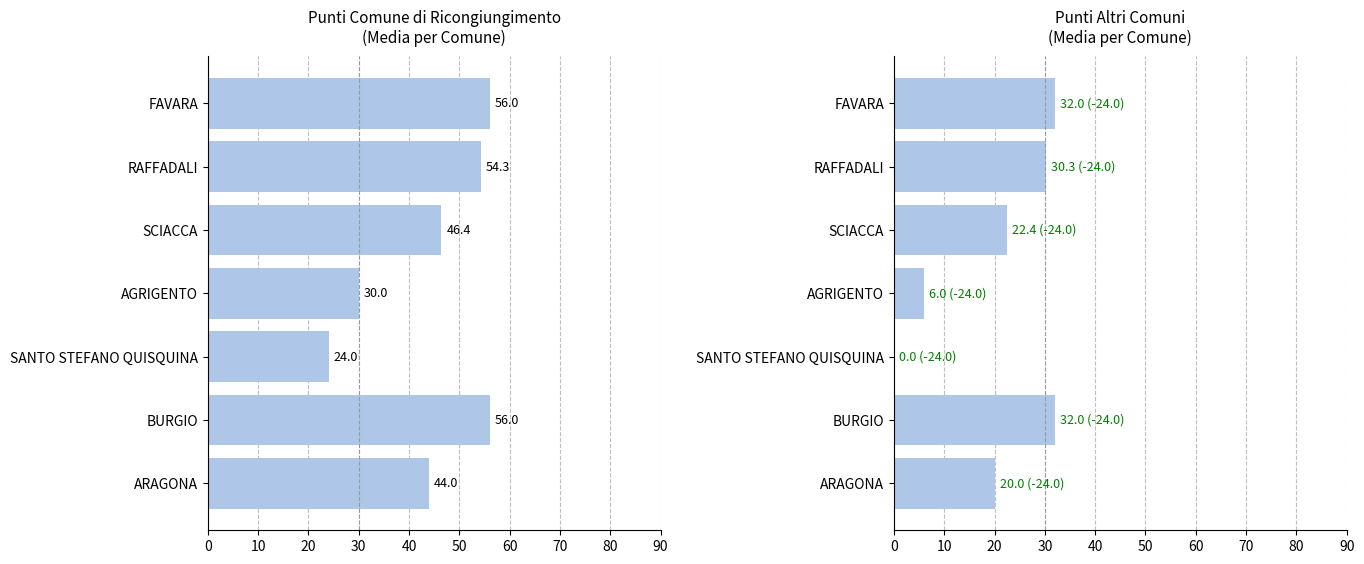

Rank the series at 30 from highest to lowest value.

PUNTI COMUNE DI RICONG., PUNTI ALTRI COMUNI